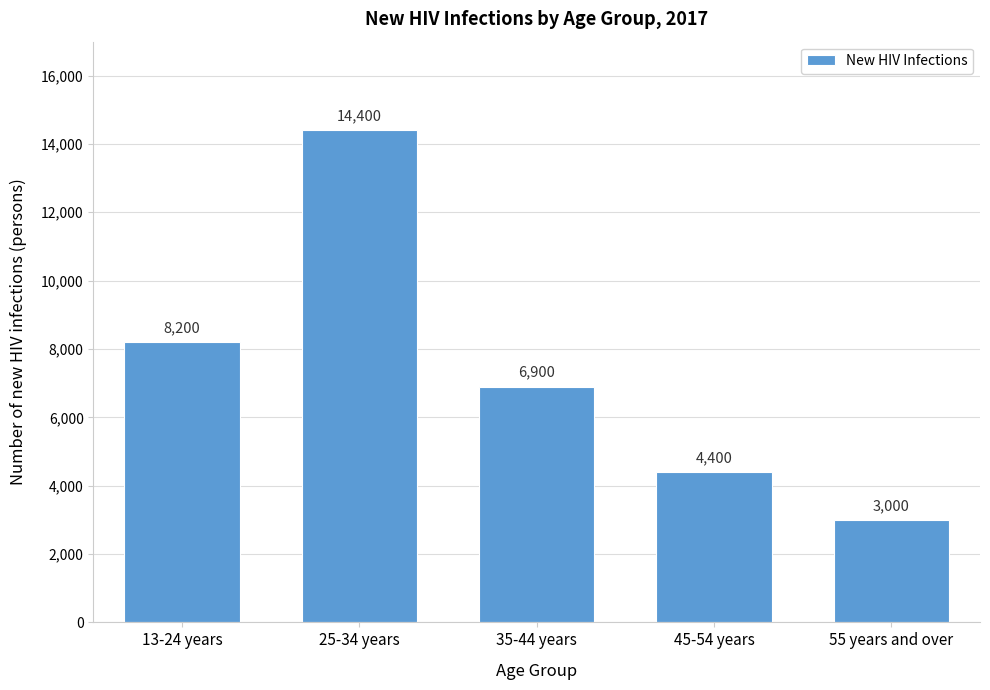

Reading left to right, list all the values displayed in this chart.

8200	14400	6900	4400	3000